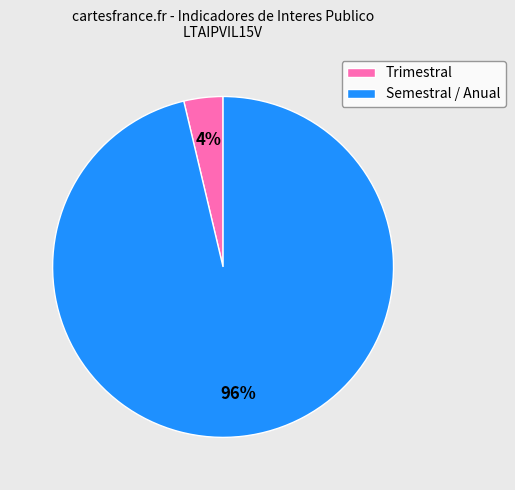

To the nearest percent, what is the average slice percentage?

50%